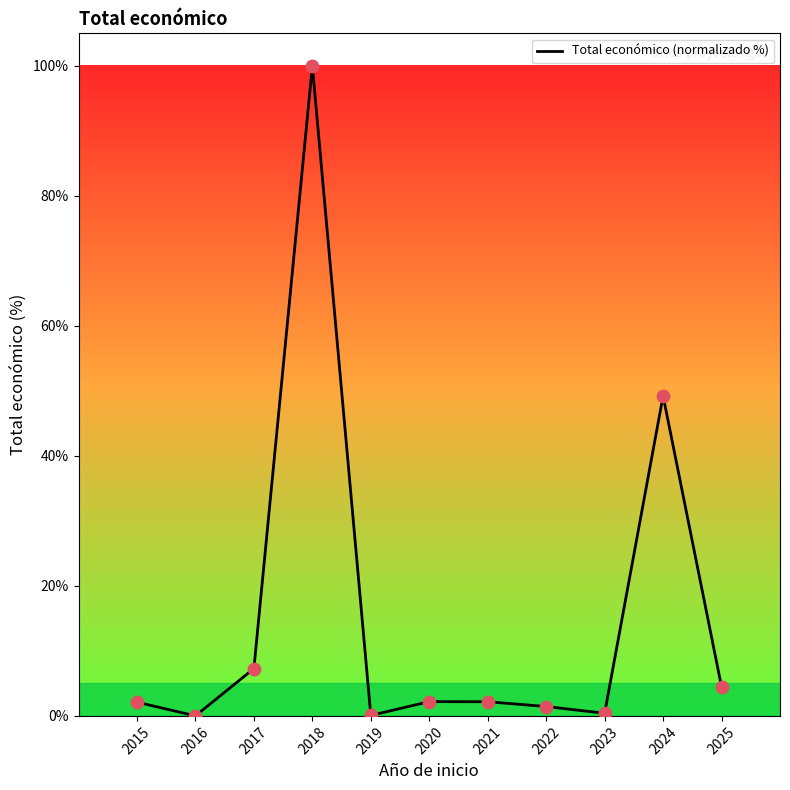

Which has a higher value, 2017 or 2021?

2017